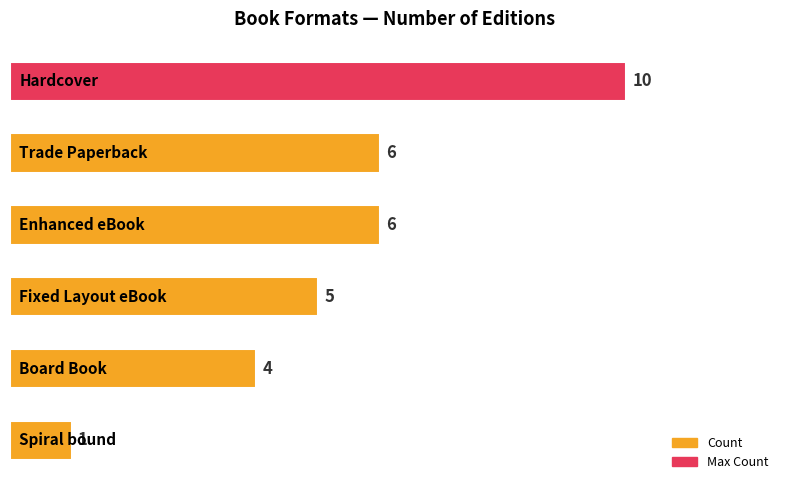

Count the number of categories in the chart.

6